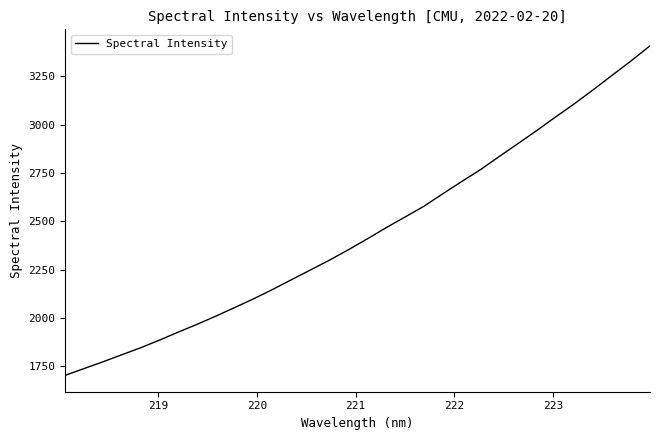

What is the difference between the maximum and minimum values?

1703.5